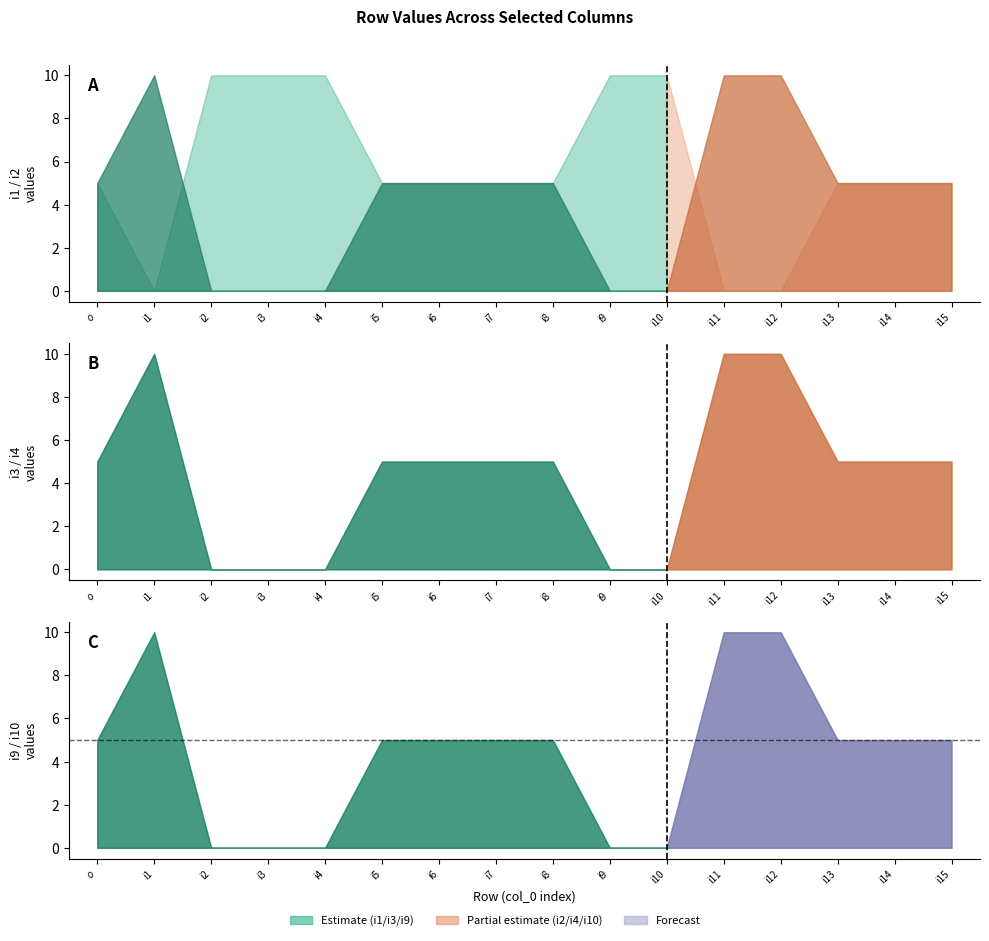

True or false: i9 and i2 cross at least once.

False